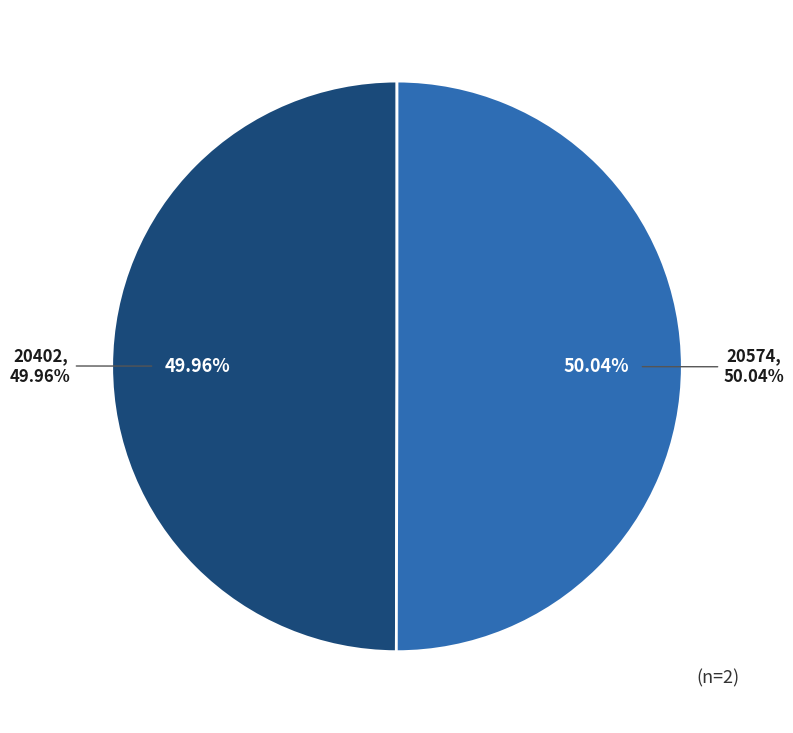

What percentage do 20574 and 20402 together represent?

100.0%